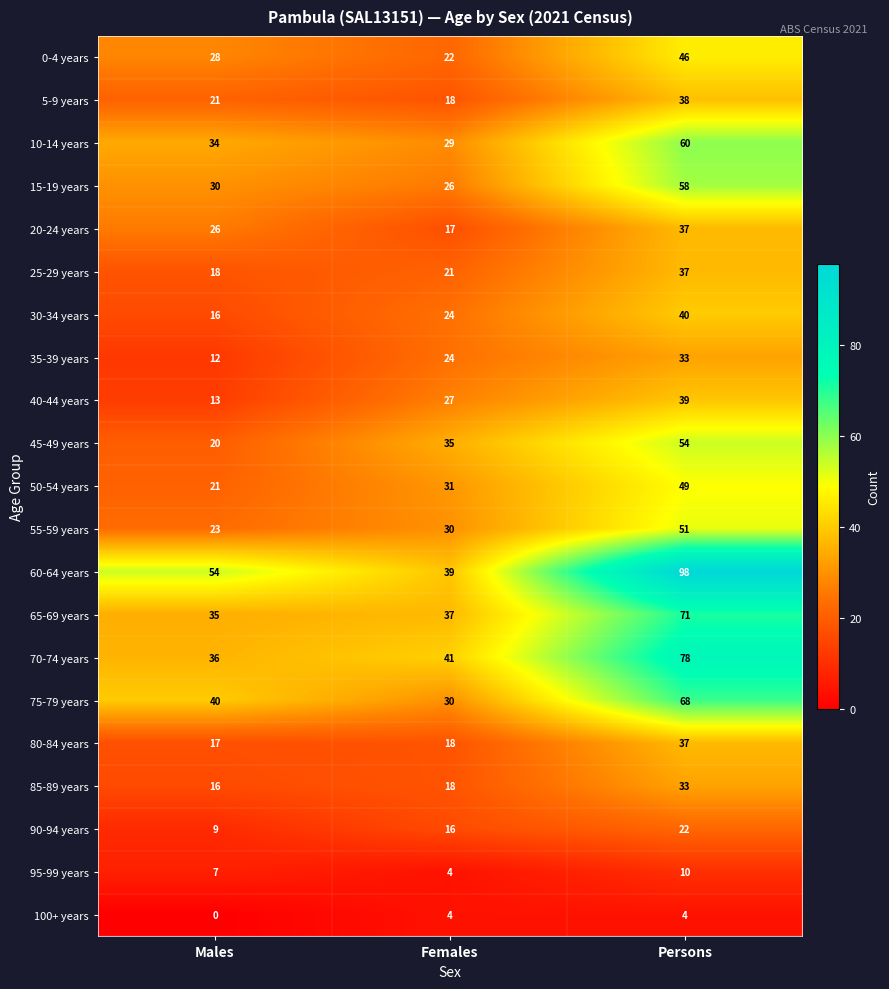

Which series has the largest total across all categories?

60-64 years